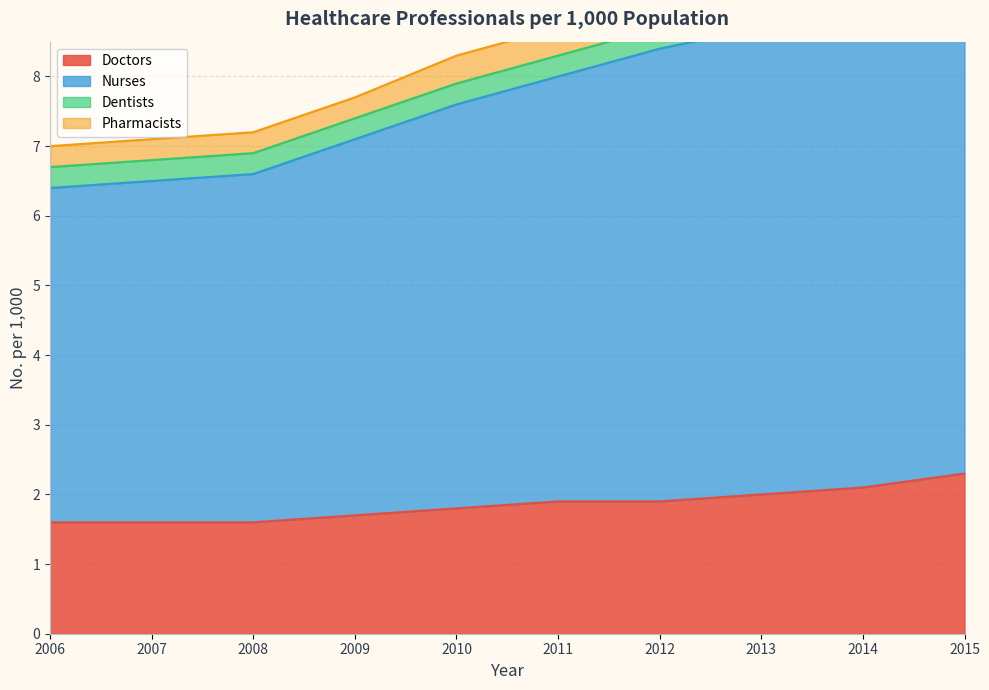

True or false: Doctors has a value of 3.5 at 2015.

False